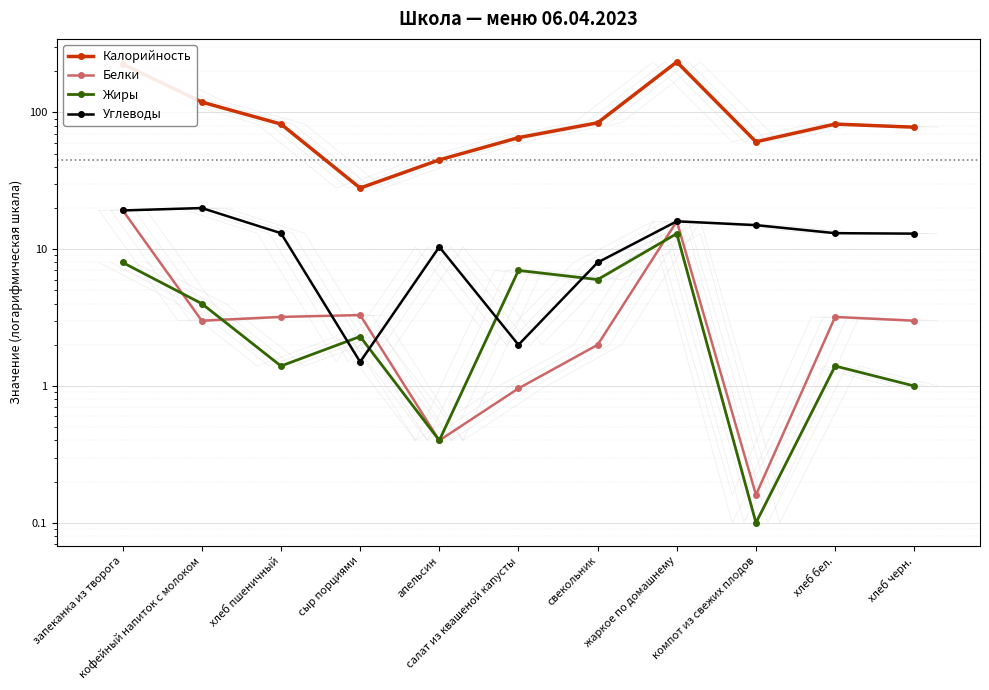

Reading left to right, list all the values displayed in this chart.

Калорийность: запеканка из творога=226.0	кофейный напиток с молоком=119.0	хлеб пшеничный=82.2	сыр порциями=28.0	апельсин=45.0	салат из квашеной капусты=65.4	свекольник=84.0	жаркое по домашнему=234.0	компот из свежих плодов=61.0	хлеб бел.=82.2	хлеб черн.=78.0
Белки: запеканка из творога=19.3	кофейный напиток с молоком=3.0	хлеб пшеничный=3.2	сыр порциями=3.3	апельсин=0.4	салат из квашеной капусты=1.0	свекольник=2.0	жаркое по домашнему=16.0	компот из свежих плодов=0.2	хлеб бел.=3.2	хлеб черн.=3.0
Жиры: запеканка из творога=8.0	кофейный напиток с молоком=4.0	хлеб пшеничный=1.4	сыр порциями=2.3	апельсин=0.4	салат из квашеной капусты=7.0	свекольник=6.0	жаркое по домашнему=13.0	компот из свежих плодов=0.1	хлеб бел.=1.4	хлеб черн.=1.0
Углеводы: запеканка из творога=19.2	кофейный напиток с молоком=20.0	хлеб пшеничный=13.1	сыр порциями=1.5	апельсин=10.4	салат из квашеной капусты=2.0	свекольник=8.0	жаркое по домашнему=16.0	компот из свежих плодов=15.0	хлеб бел.=13.1	хлеб черн.=13.0